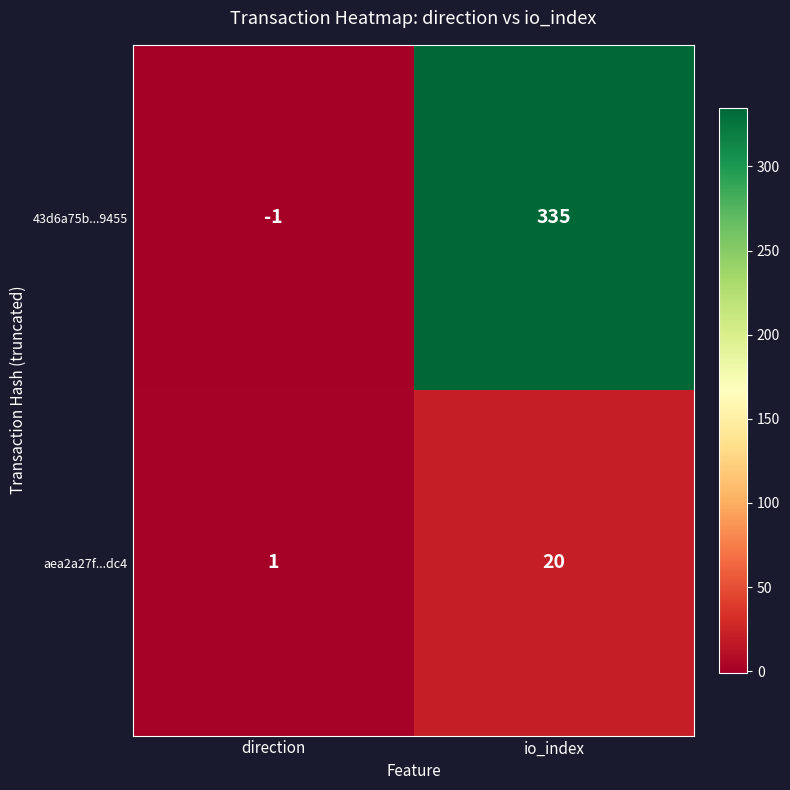

Which series changed the most between direction and io_index?

43d6a75b...9455